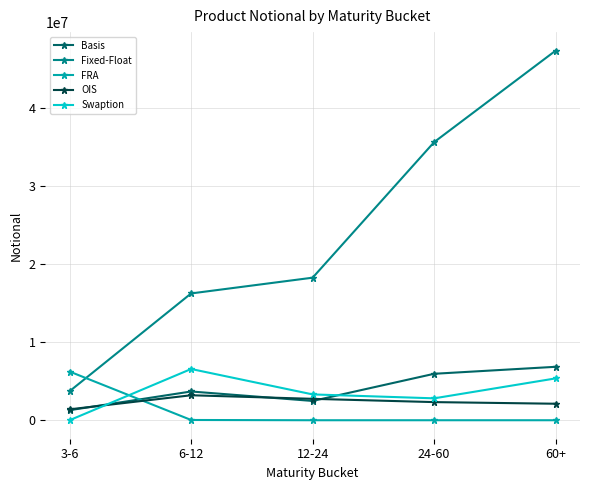

What is the label of the 2nd point from the right?

24-60